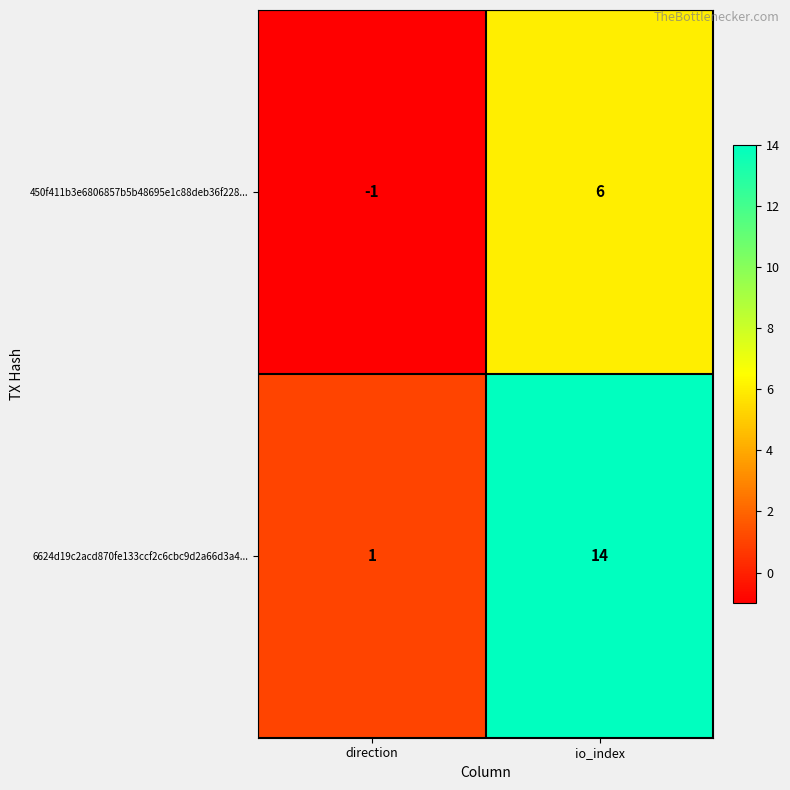

Which series has the largest range (max minus min)?

6624d19c2acd870fe133ccf2c6cbc9d2a66d3a4...